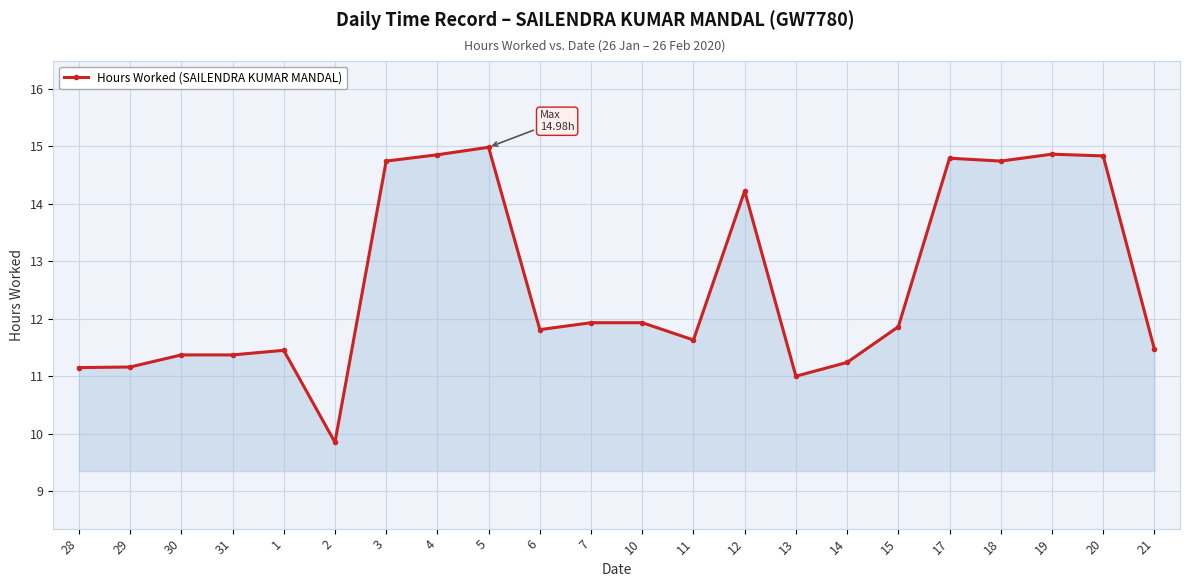

How many categories are shown in the chart?

22